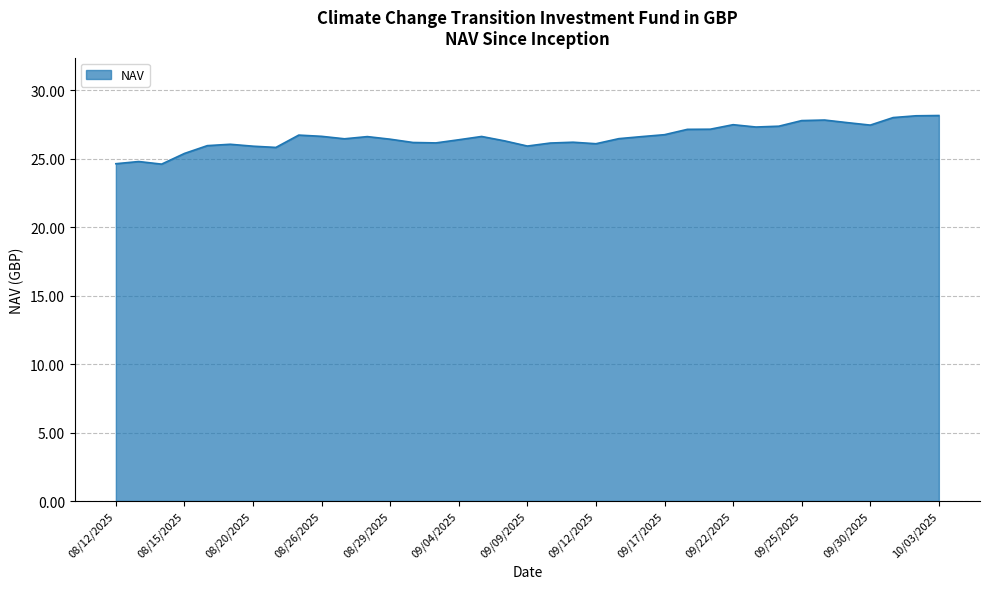

What is the minimum value shown in the chart?

24.6